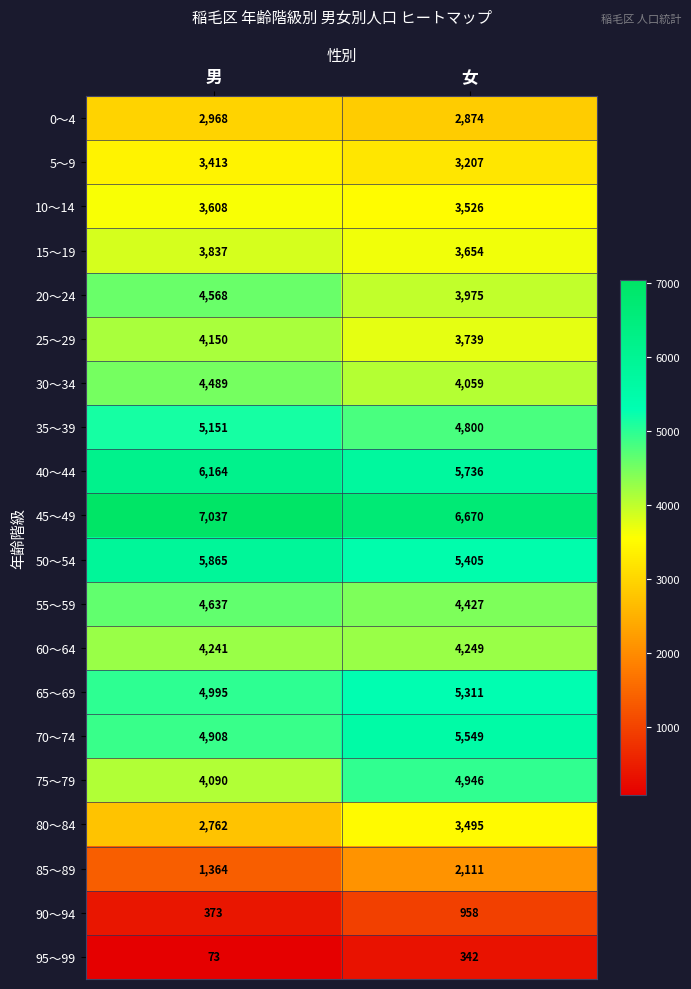

Is it true that 25～29 equals 6281 at 男?

False